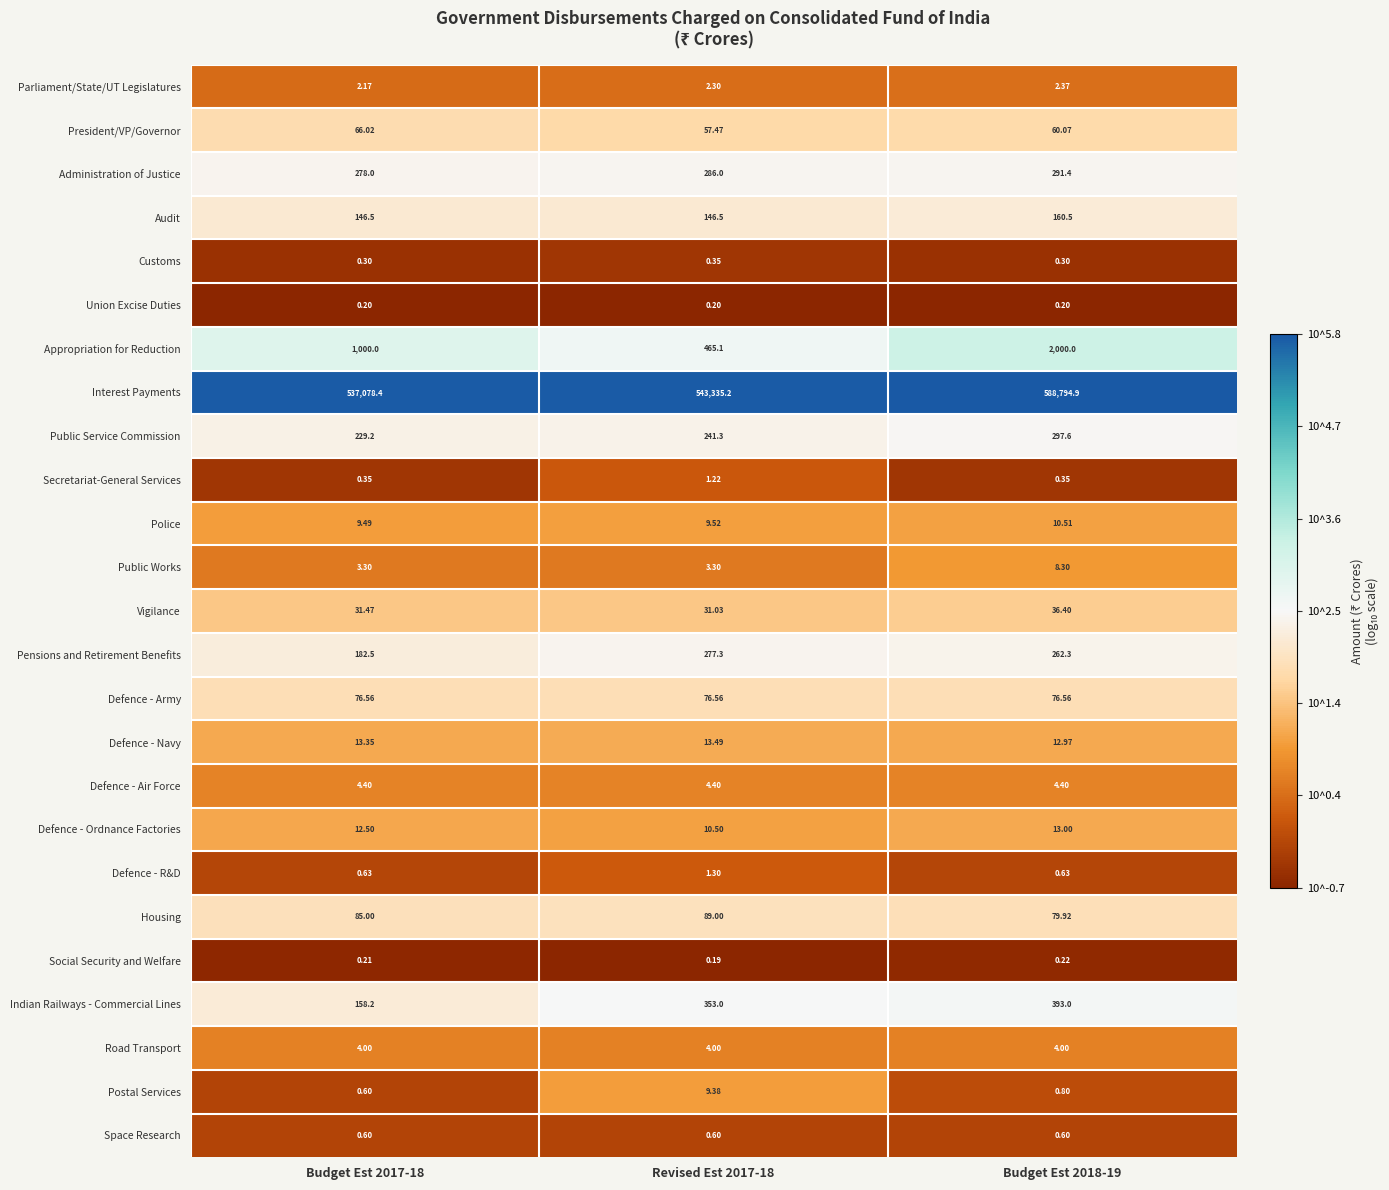

Between Budget Est 2017-18 and Revised Est 2017-18, which series saw the biggest shift?

Interest Payments